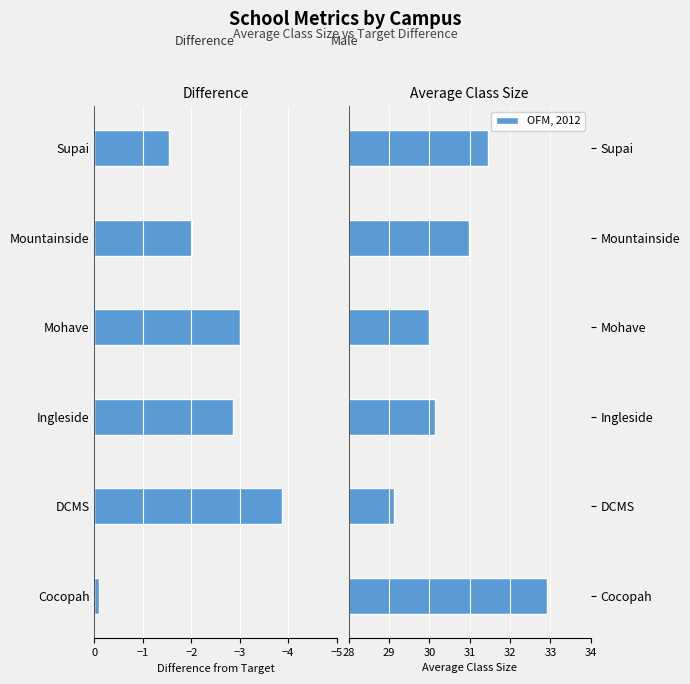

Which series has the largest range (max minus min)?

Difference